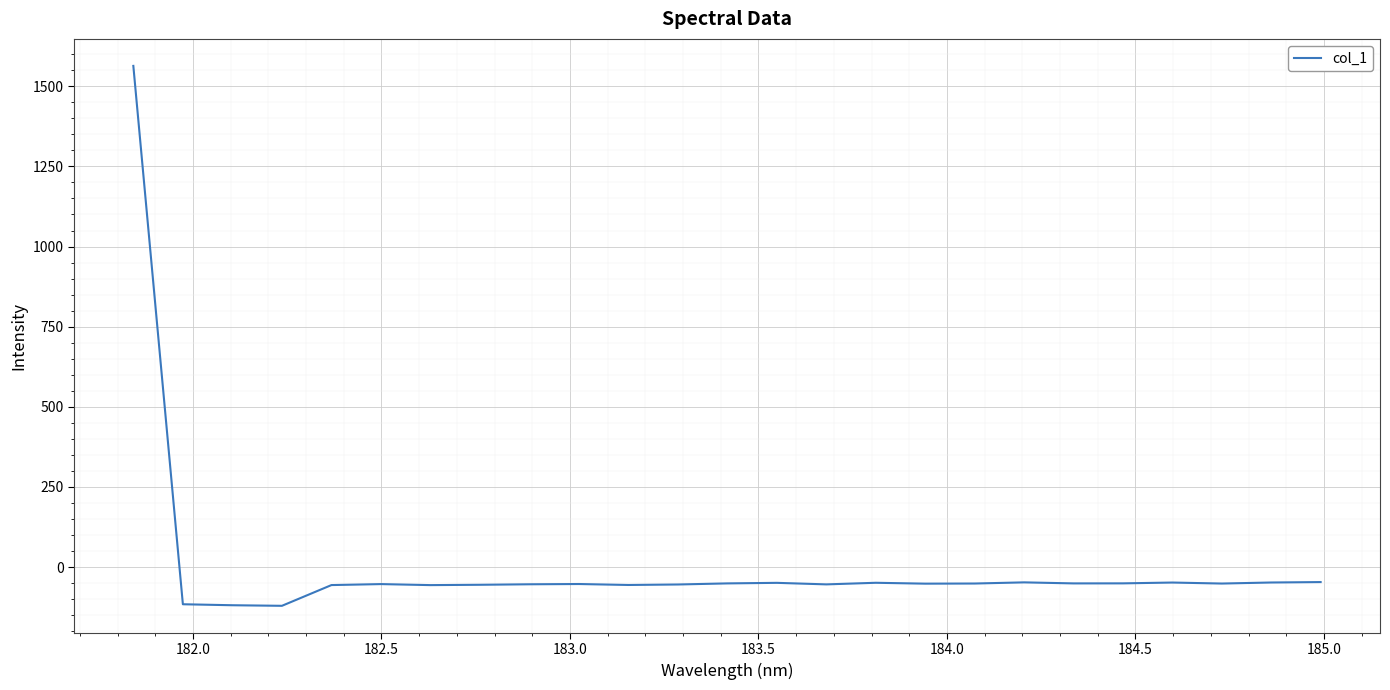

What is the maximum value shown in the chart?

1563.8